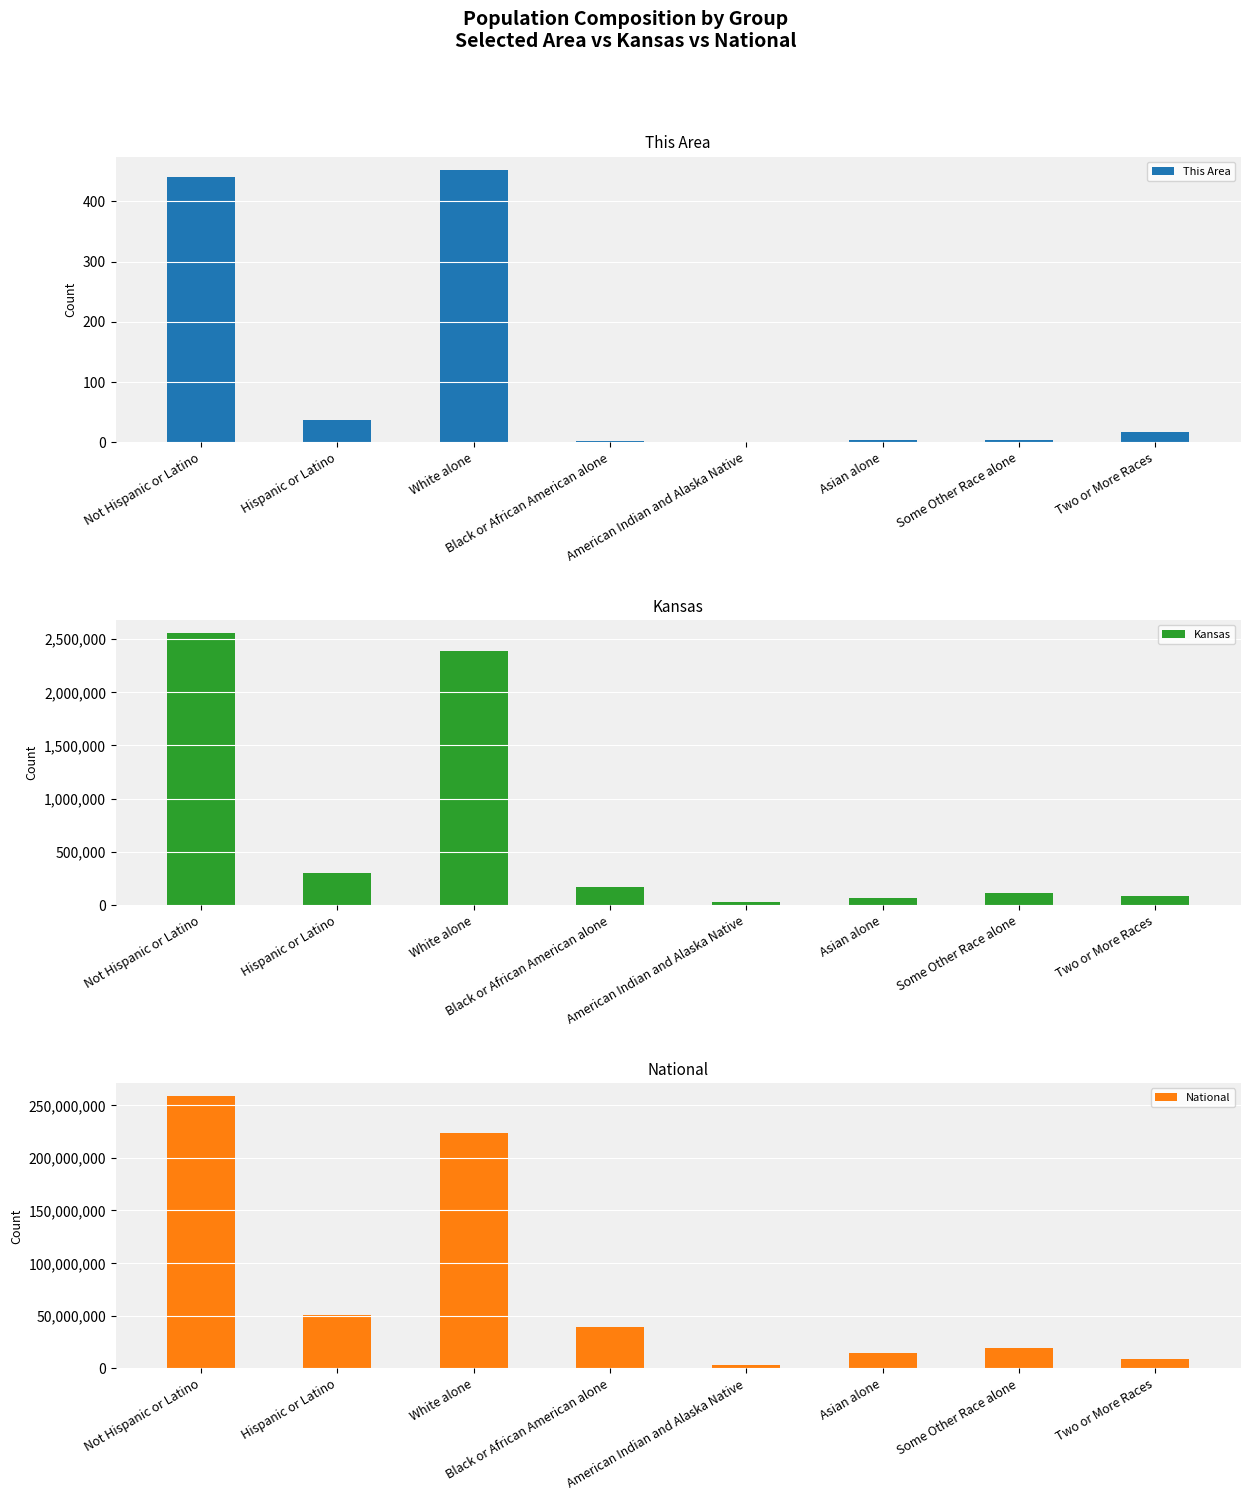

What is the label of the 3rd bar from the right?

Asian alone